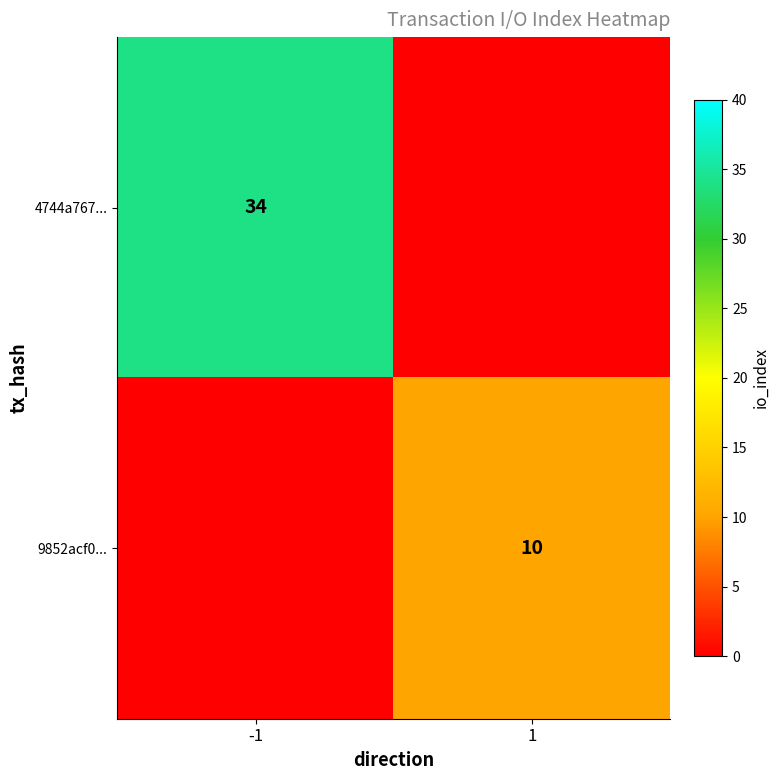

The value of 9852acf0... at 1 is 10. True or false?

True